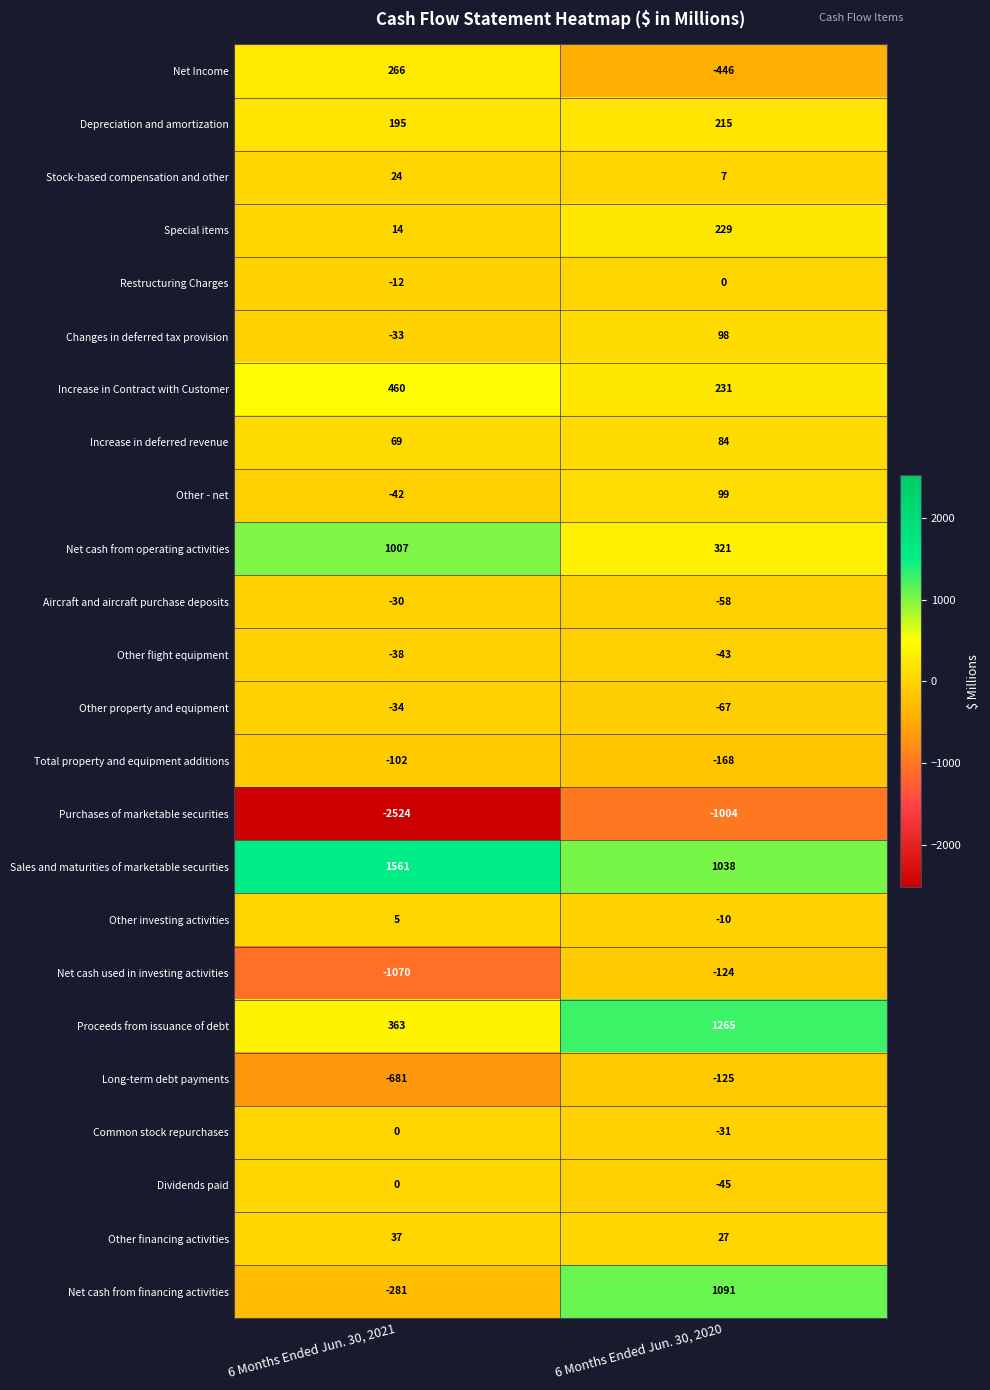

What is the maximum value shown in the chart?

1561